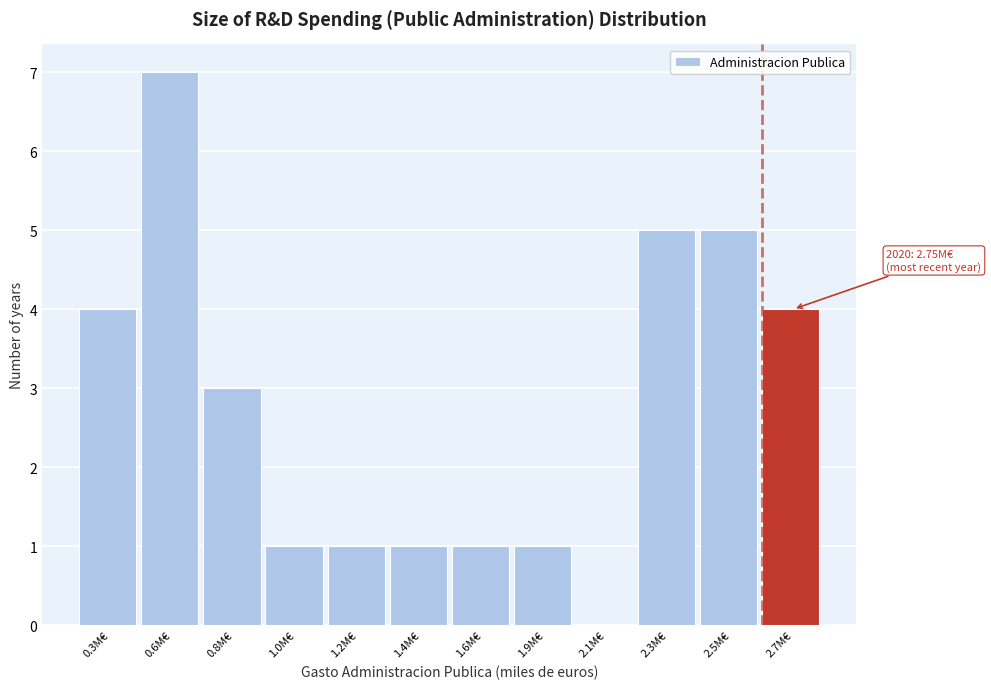

Reading right to left, extract all data points from this chart.

2.7M€=4	2.5M€=5	2.3M€=5	2.1M€=0	1.9M€=1	1.6M€=1	1.4M€=1	1.2M€=1	1.0M€=1	0.8M€=3	0.6M€=7	0.3M€=4